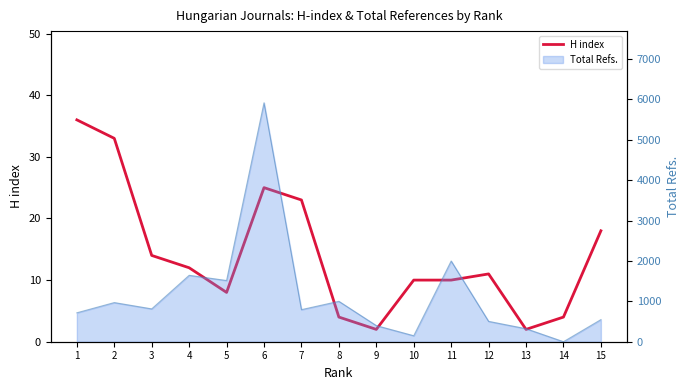

Which label corresponds to the smallest value in the chart?

9